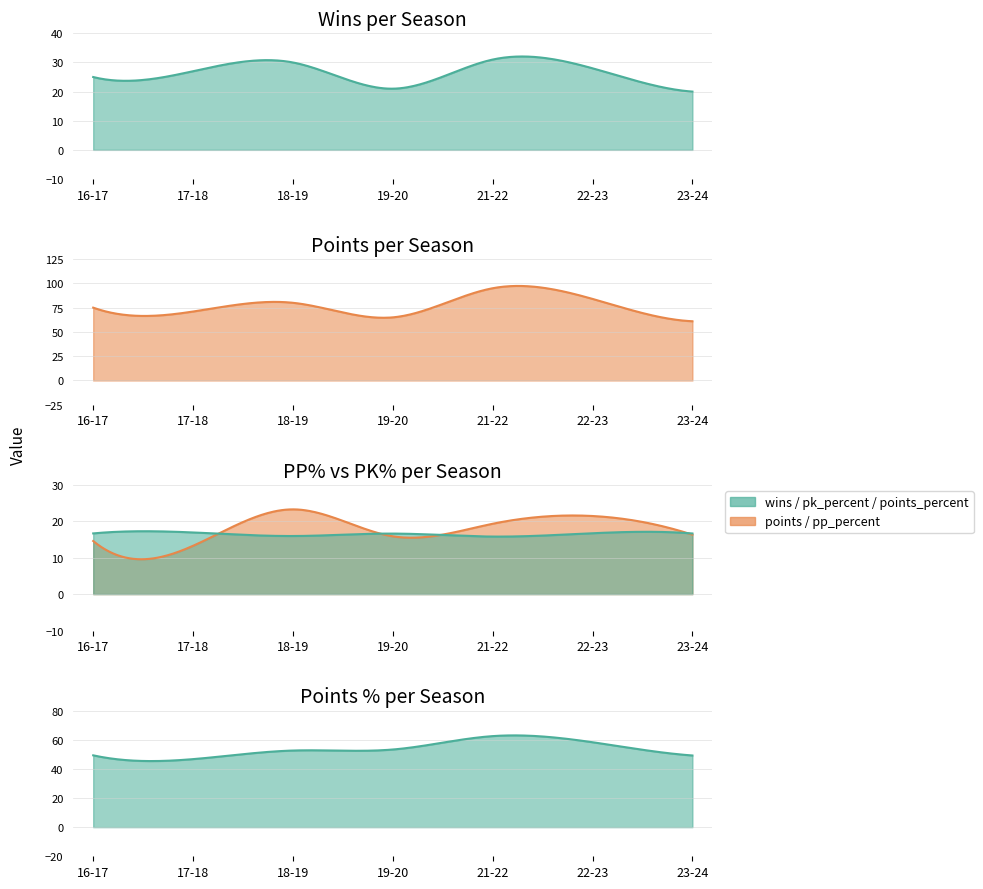

Which series has the widest spread of values?

points